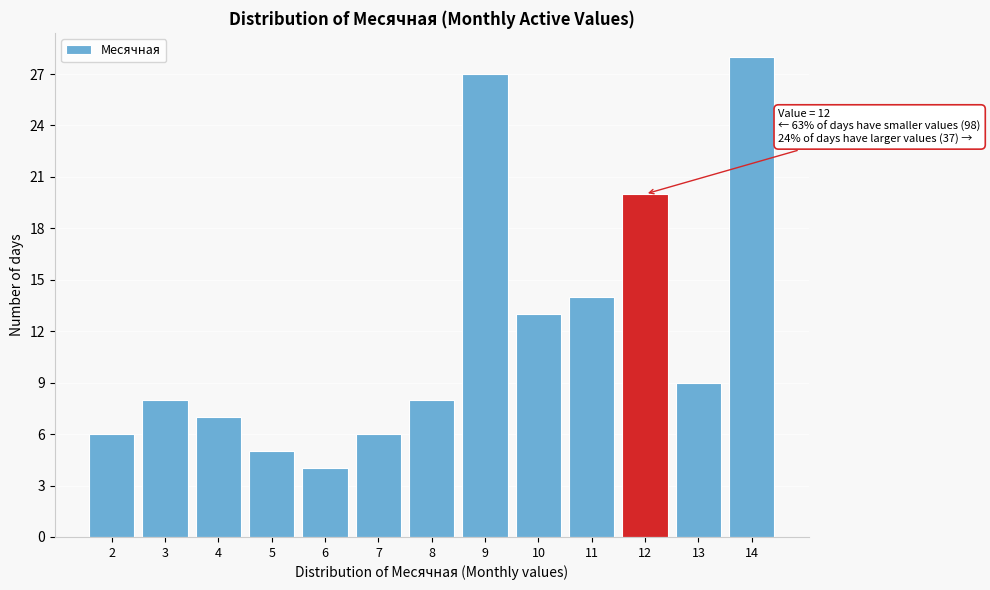

Reading left to right, what are all the values shown in this chart?

6	8	7	5	4	6	8	27	13	14	20	9	28